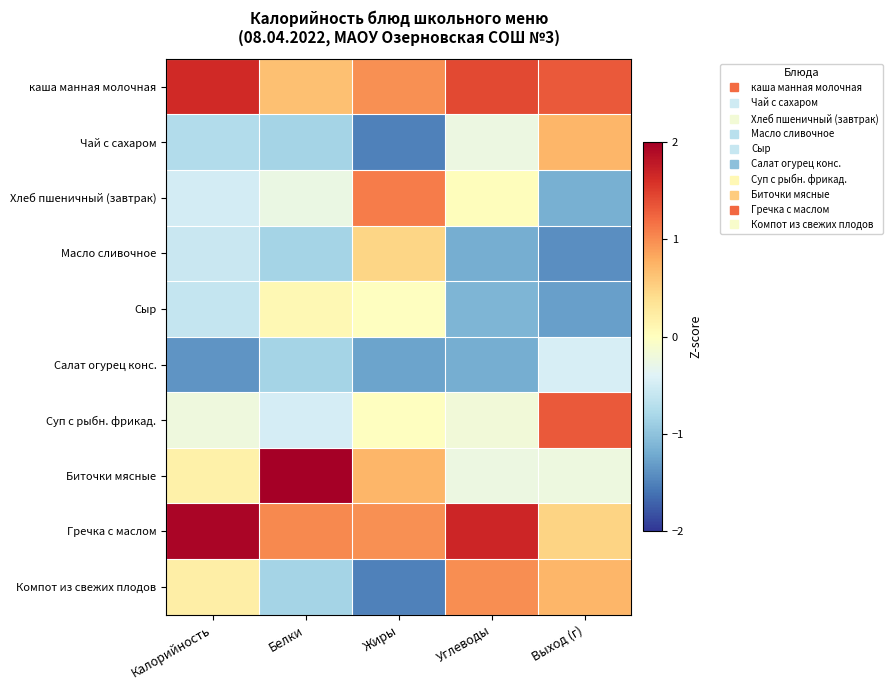

Reading right to left, transcribe all the data shown in this chart.

каша манная молочная: Выход (г)=1.3	Углеводы=1.4	Жиры=1.0	Белки=0.6	Калорийность=1.6
Чай с сахаром: Выход (г)=0.7	Углеводы=-0.2	Жиры=-1.5	Белки=-0.8	Калорийность=-0.7
Хлеб пшеничный (завтрак): Выход (г)=-1.2	Углеводы=0.0	Жиры=1.1	Белки=-0.3	Калорийность=-0.5
Масло сливочное: Выход (г)=-1.4	Углеводы=-1.2	Жиры=0.5	Белки=-0.8	Калорийность=-0.6
Сыр: Выход (г)=-1.3	Углеводы=-1.1	Жиры=-0.0	Белки=0.1	Калорийность=-0.6
Салат огурец конс.: Выход (г)=-0.5	Углеводы=-1.2	Жиры=-1.3	Белки=-0.8	Калорийность=-1.4
Суп с рыбн. фрикад.: Выход (г)=1.3	Углеводы=-0.2	Жиры=-0.0	Белки=-0.5	Калорийность=-0.2
Биточки мясные: Выход (г)=-0.2	Углеводы=-0.2	Жиры=0.7	Белки=2.3	Калорийность=0.2
Гречка с маслом: Выход (г)=0.5	Углеводы=1.7	Жиры=1.0	Белки=1.0	Калорийность=1.9
Компот из свежих плодов: Выход (г)=0.7	Углеводы=1.0	Жиры=-1.5	Белки=-0.8	Калорийность=0.2